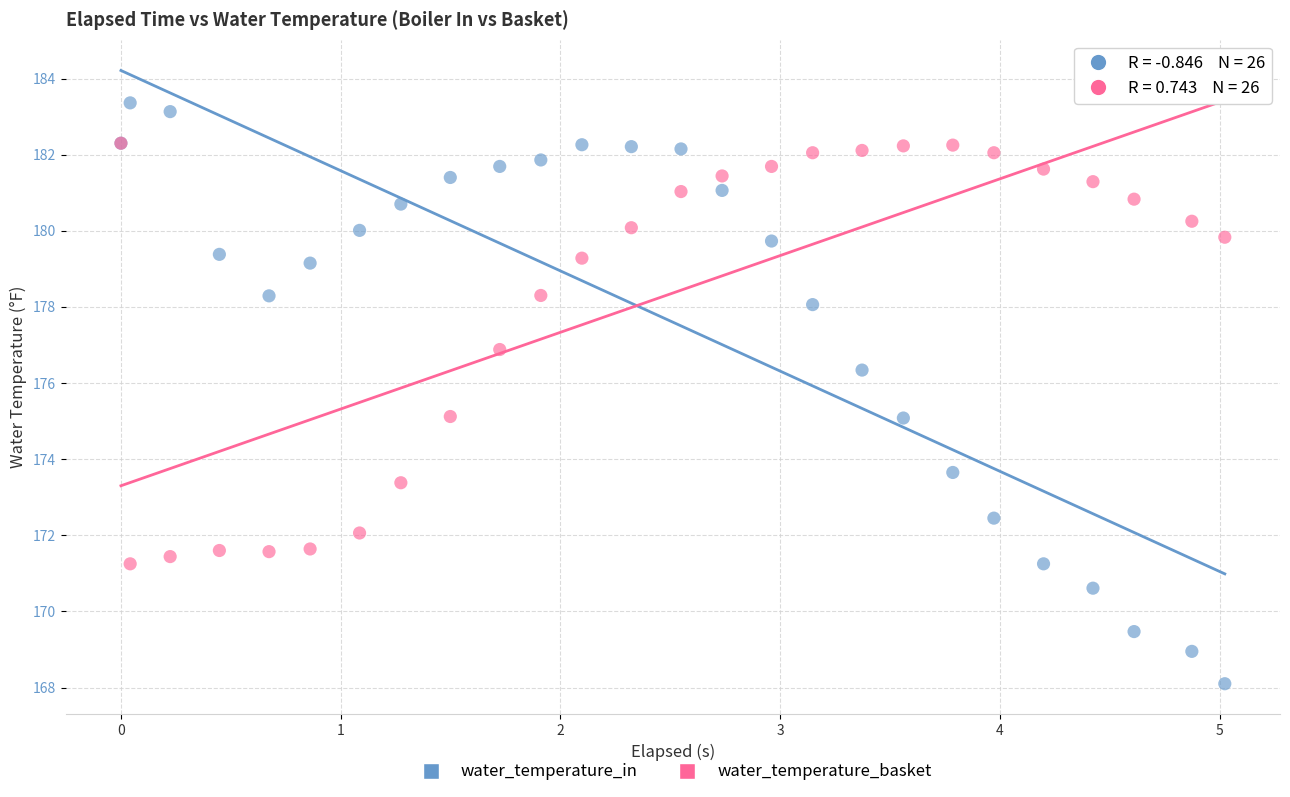

In the water_temperature_basket series, what Y value is closest to 176?

175.1